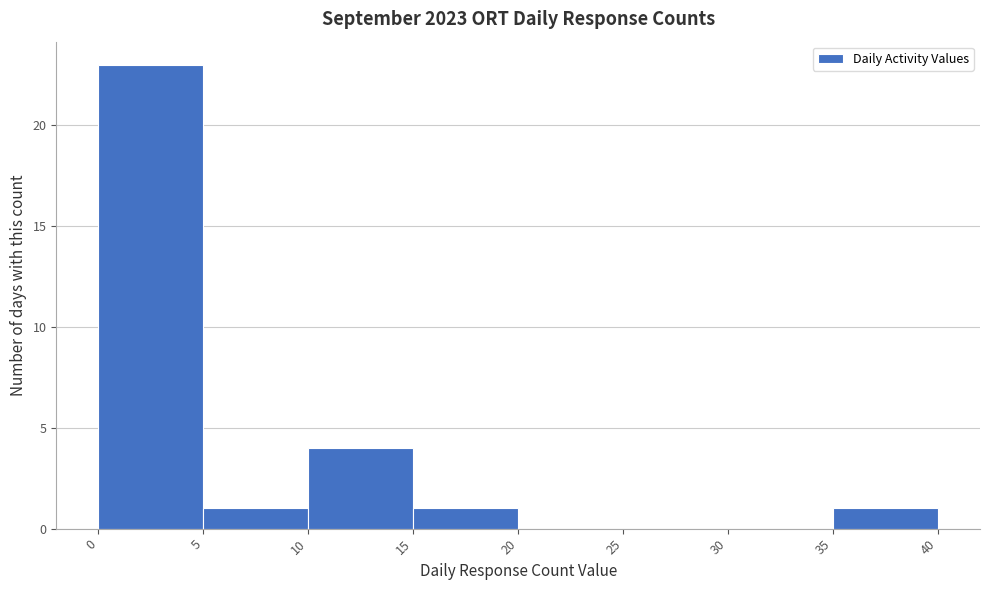

Reading left to right, list every bar in this chart as the range it spans on the x-axis followed by its height. The values are not printed on the chart, so give them approximately, as read against the axis.

0 to 5: 23
5 to 10: 1
10 to 15: 4
15 to 20: 1
20 to 25: 0
25 to 30: 0
30 to 35: 0
35 to 40: 1